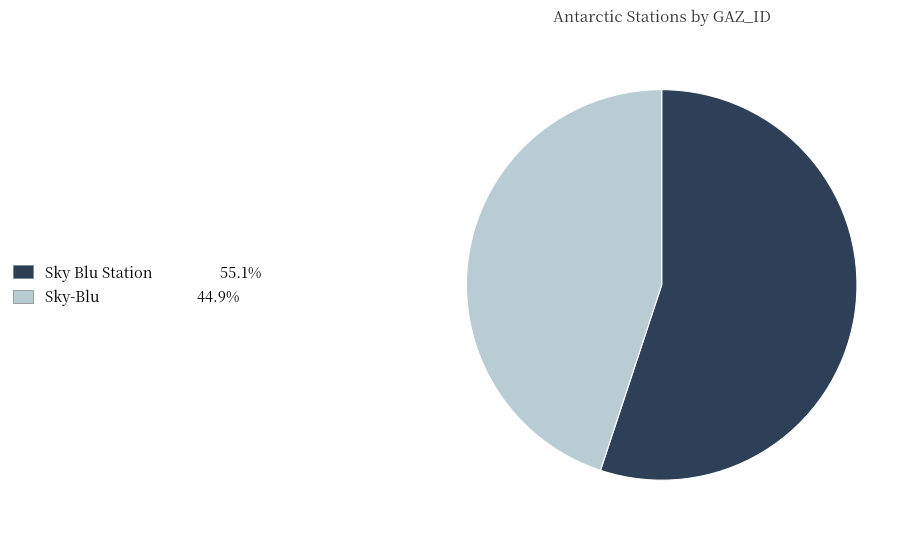

Rank the categories by value from highest to lowest.

Sky Blu Station, Sky-Blu